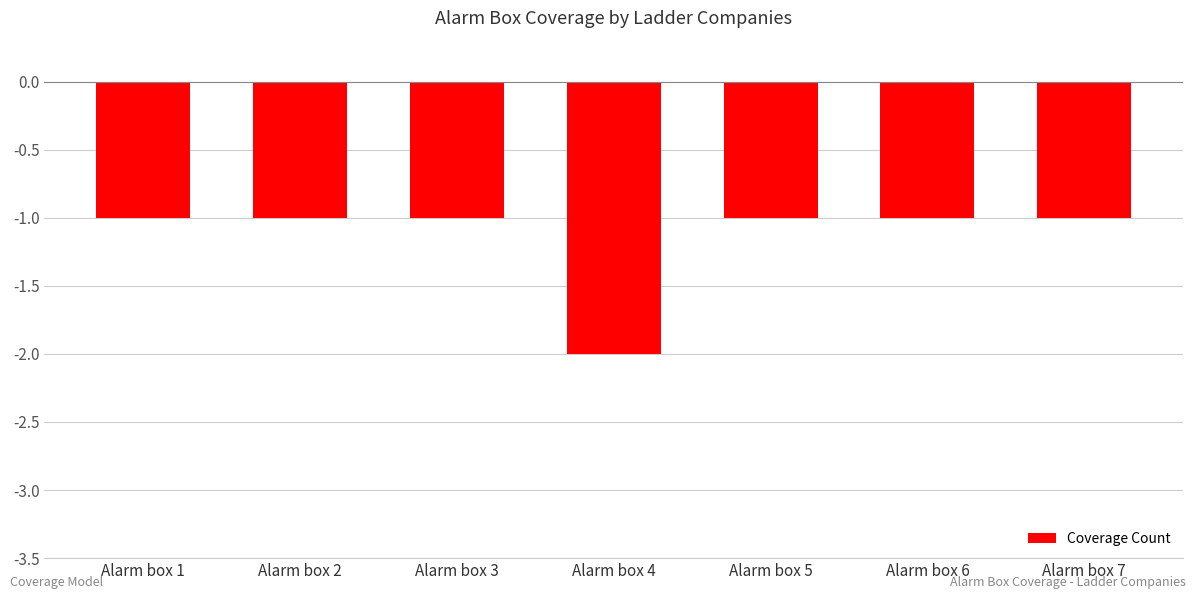

True or false: the data shows -1 at Alarm box 2.

True